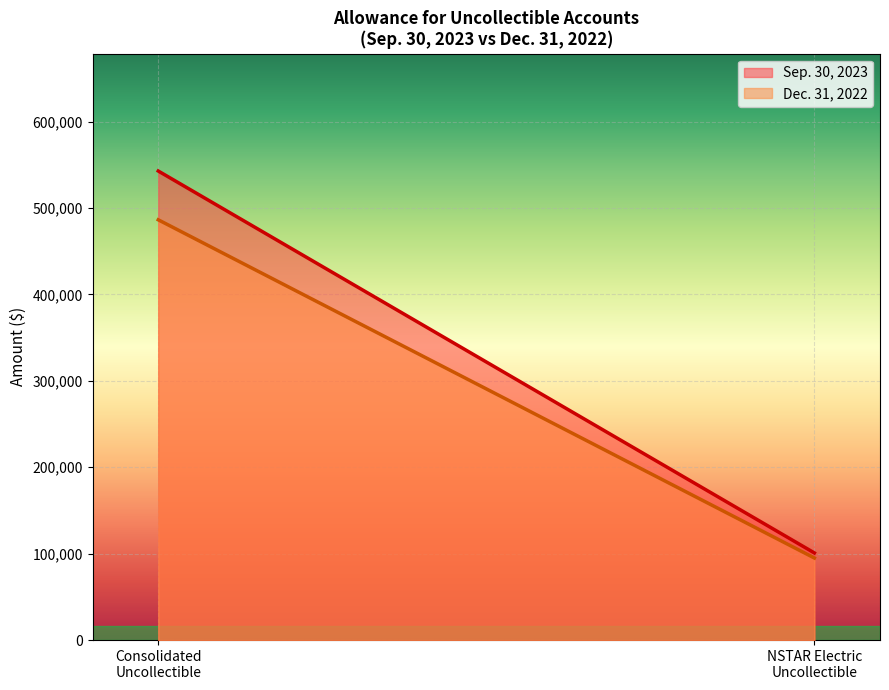

At which label does Dec. 31, 2022 reach its peak?

Consolidated
Uncollectible